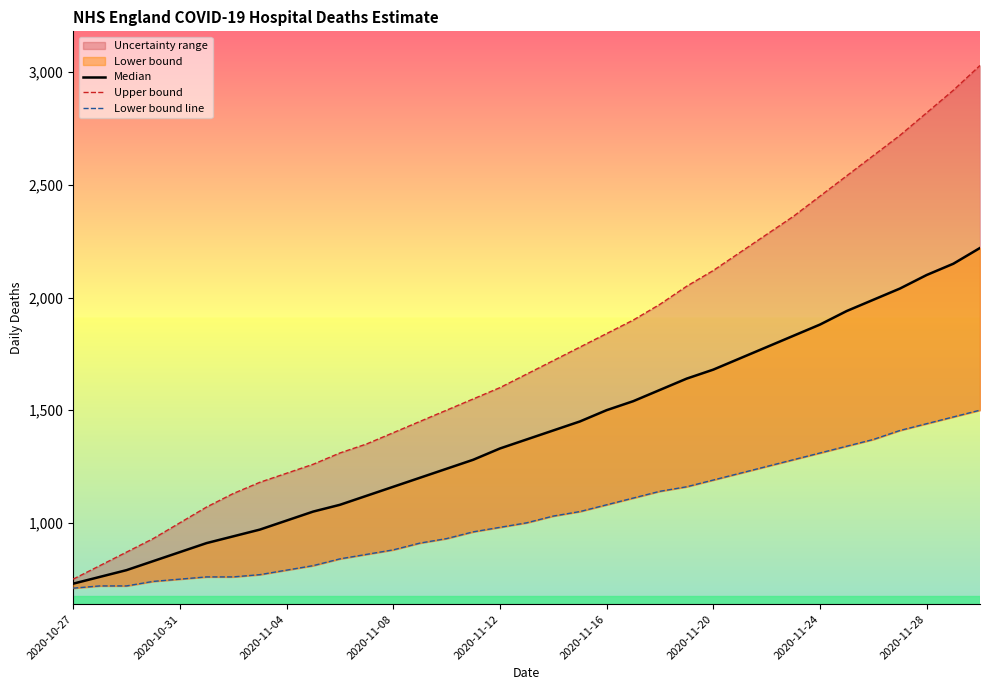

Is the value of Median at 9 greater than the value of Upper bound at 28?

No